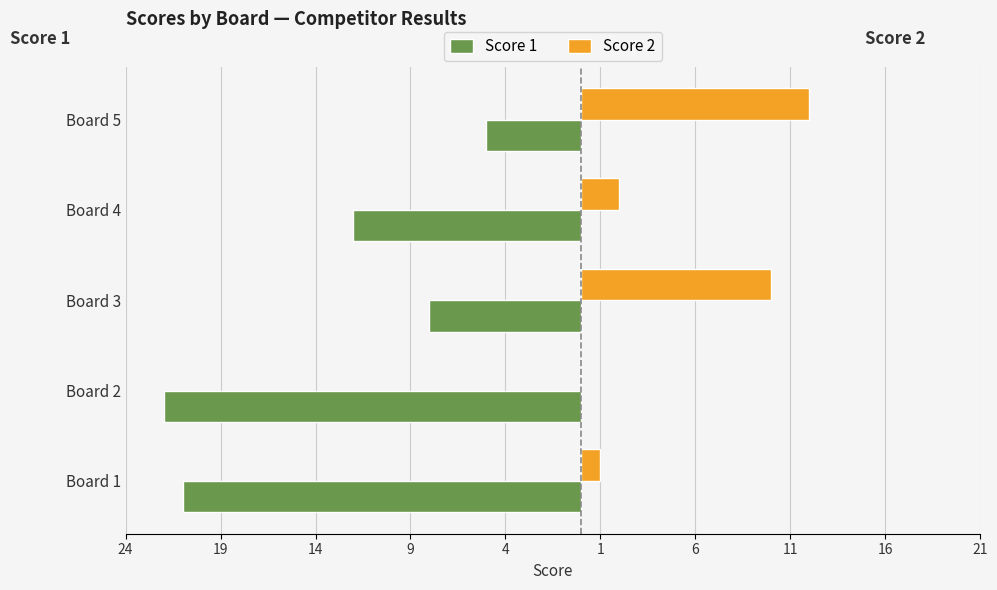

What are all the series names shown in the legend?

Score 1, Score 2